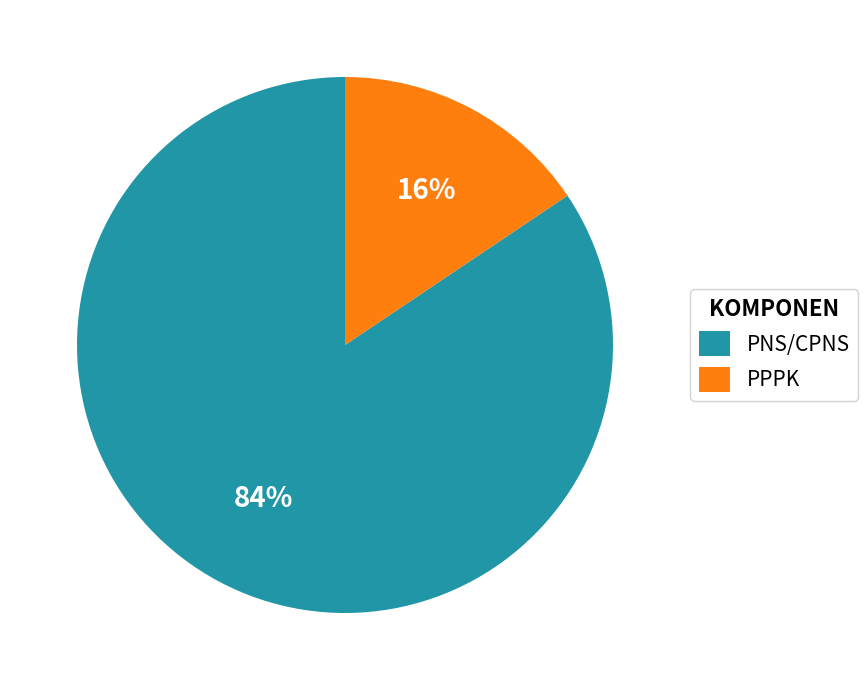

To the nearest percent, what is the average slice percentage?

50%